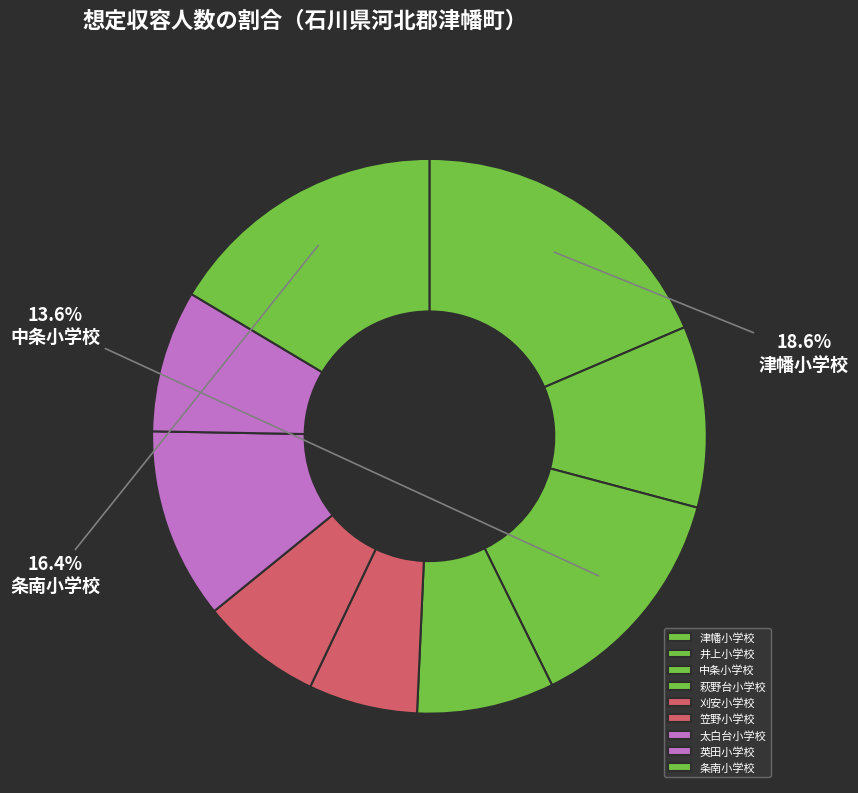

Which category has the smallest portion of the pie?

刈安小学校